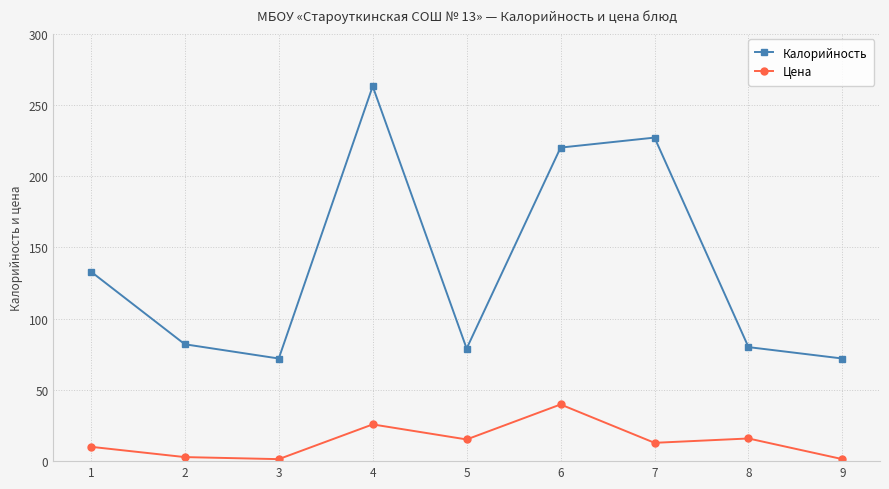

In Калорийность, how many points are higher than both neighbors (excluding endpoints)?

2